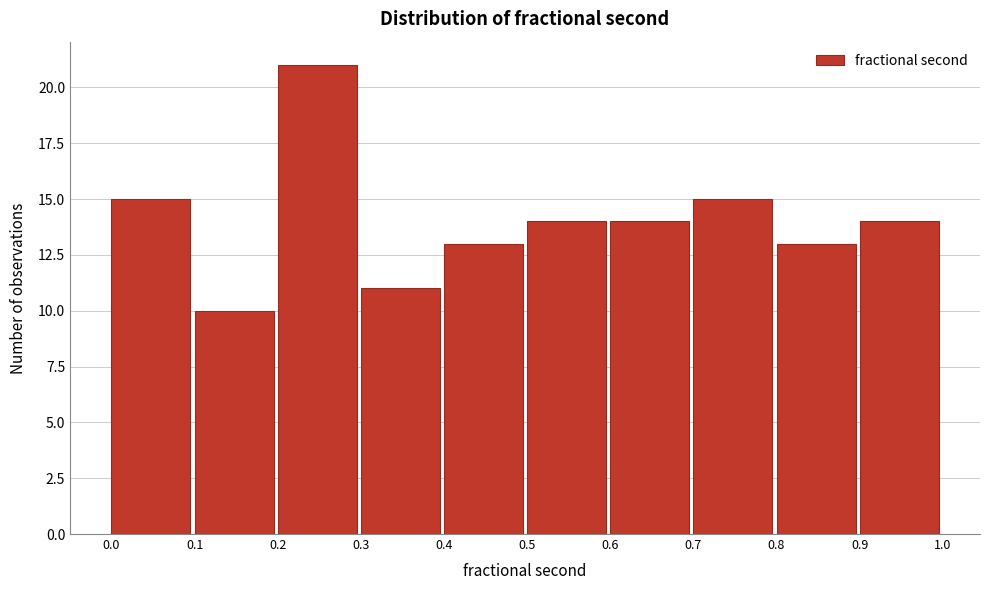

Reading left to right, list every bar in this chart as the range it spans on the x-axis followed by its height. The values are not printed on the chart, so give them approximately, as read against the axis.

0.0 to 0.1: 15
0.1 to 0.2: 10
0.2 to 0.3: 21
0.3 to 0.4: 11
0.4 to 0.5: 13
0.5 to 0.6: 14
0.6 to 0.7: 14
0.7 to 0.8: 15
0.8 to 0.9: 13
0.9 to 1.0: 14